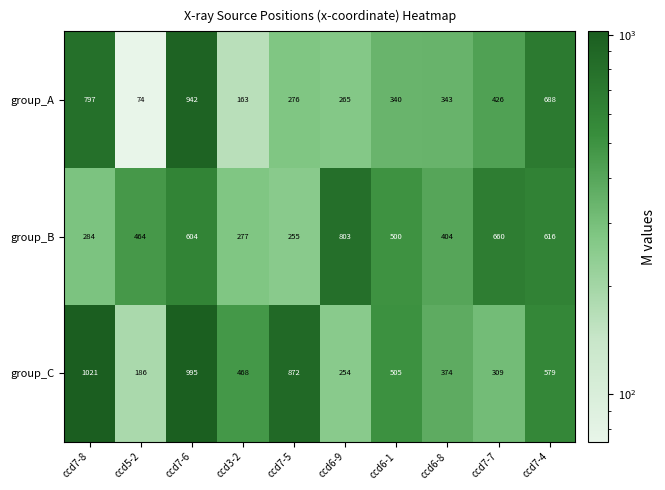

At which category is the sum across all series the highest?

ccd7-6